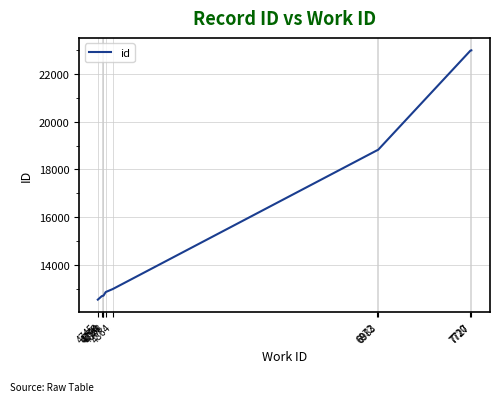

What is the difference between the maximum and minimum values?

10442